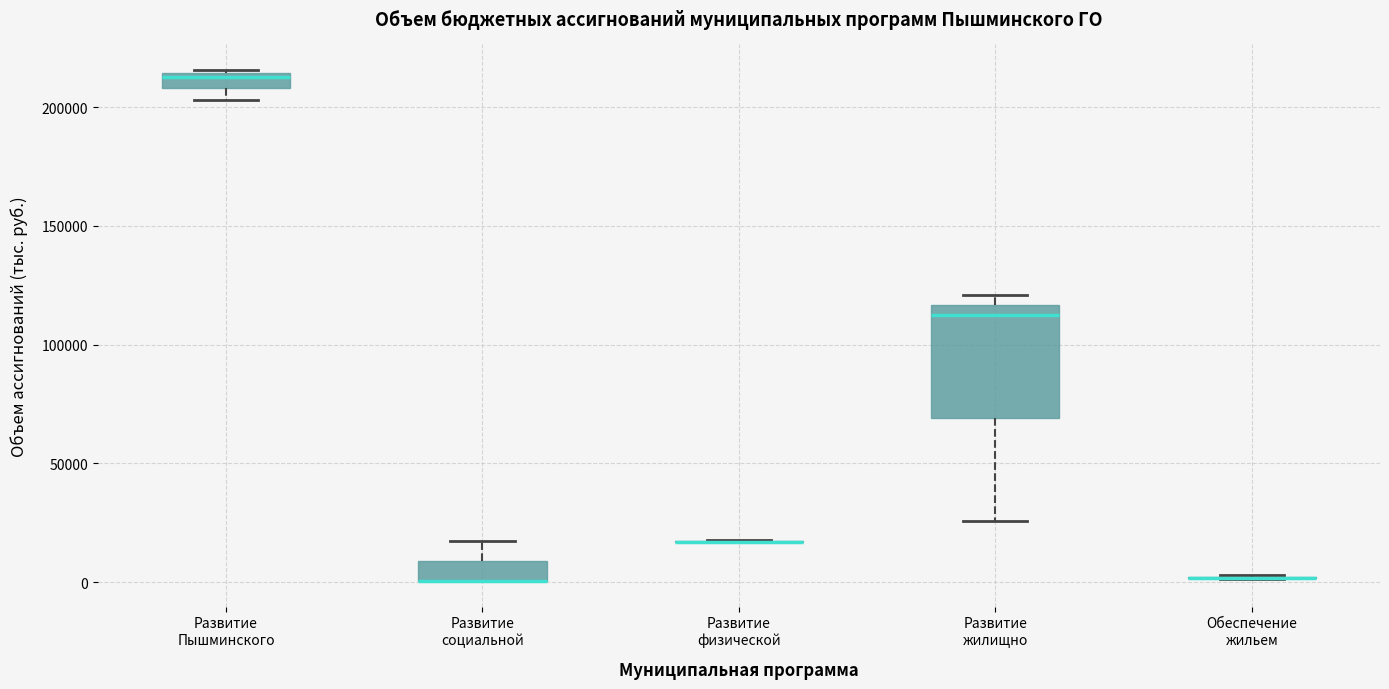

Where is the upper edge of the box for Развитие Пышминского on the y-axis? The values are not printed on the chart, so give them approximately, as read against the axis.

215000